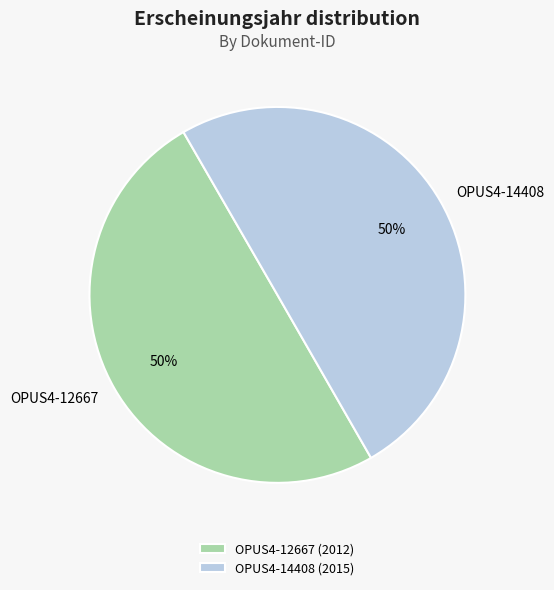

True or false: OPUS4-14408 accounts for 50% of the total.

True